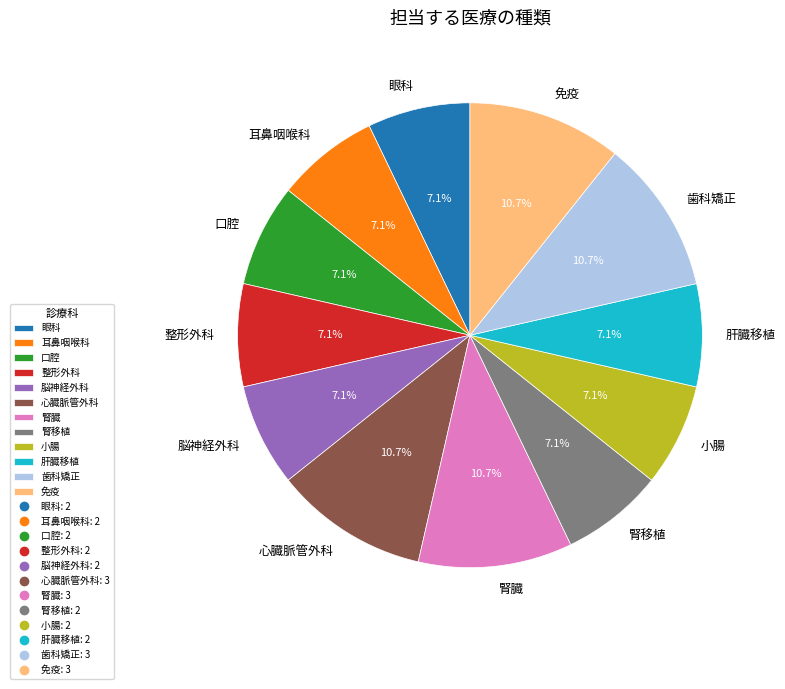

Is 耳鼻咽喉科 the majority of the pie?

No